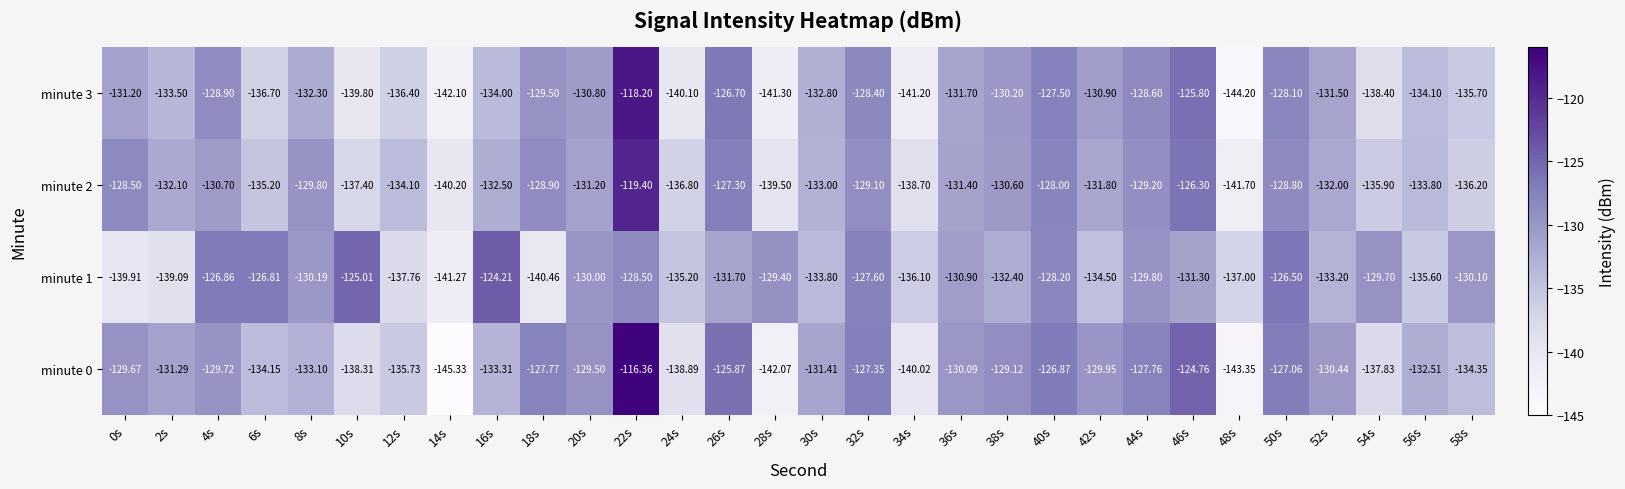

Between 34s and 44s, which series saw the biggest shift?

minute 3